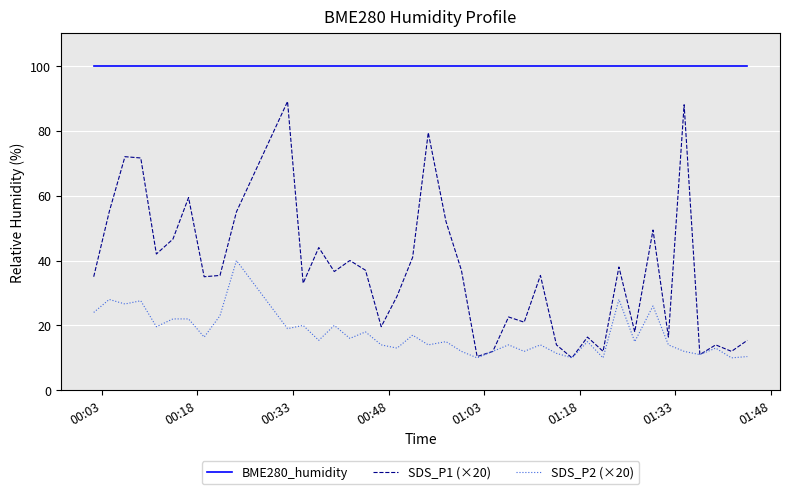

What is the average value of the SDS_P1 (×20) series?

36.5